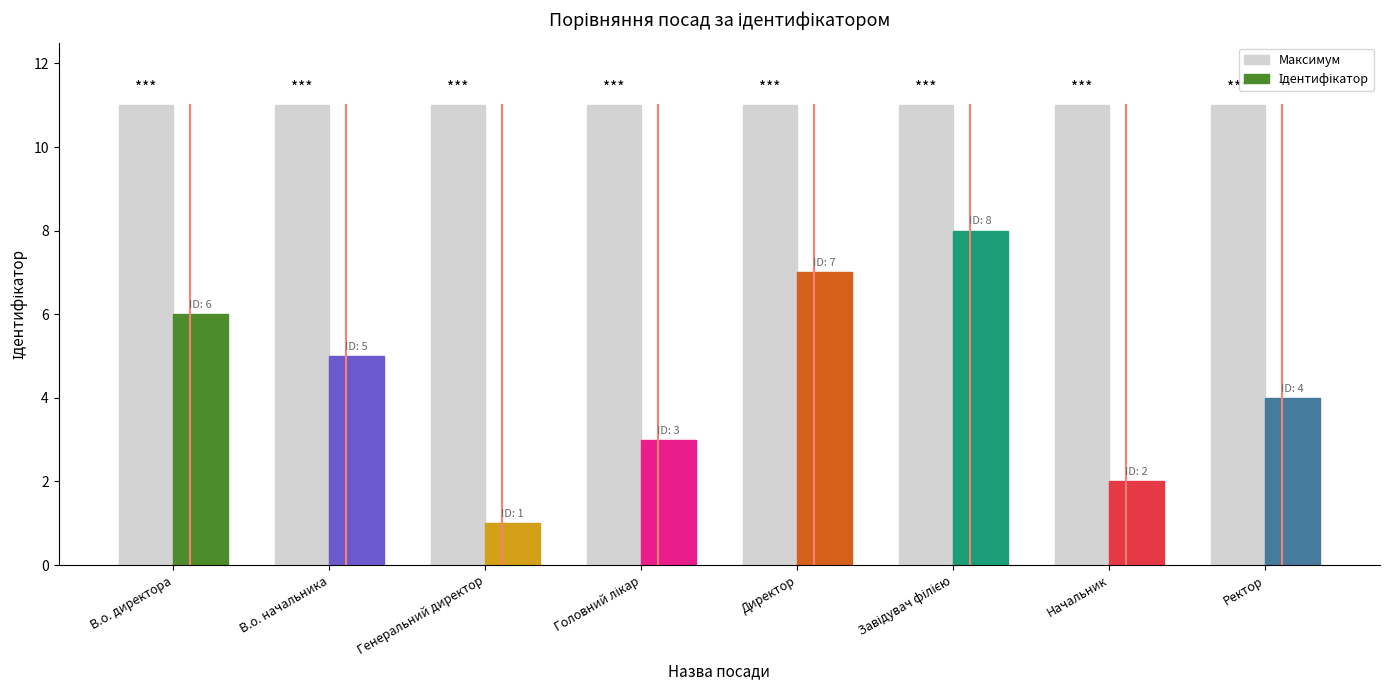

List the labels in order of value, largest first.

Завідувач філією, Директор, В.о. директора, В.о. начальника, Ректор, Головний лікар, Начальник, Генеральний директор